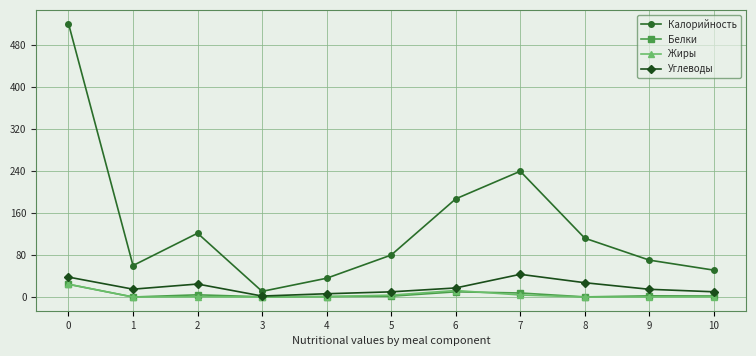

What is the greatest value displayed?

520.8